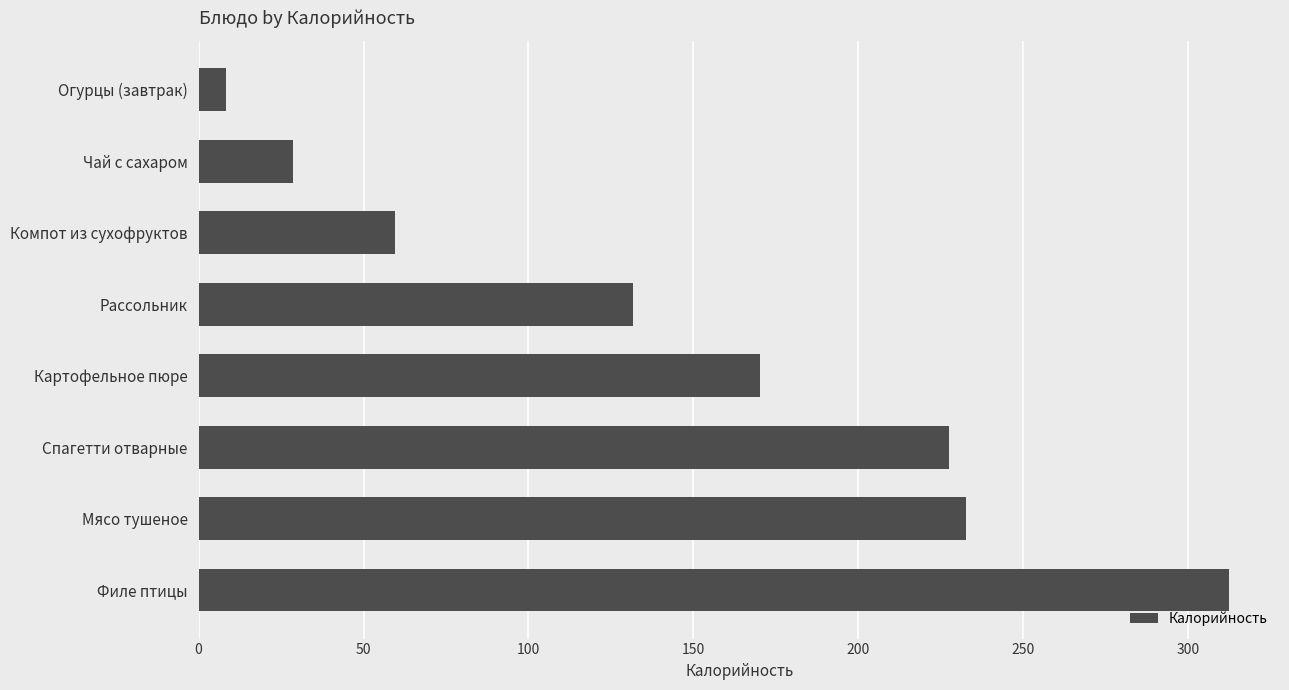

How many values exceed 170?

4